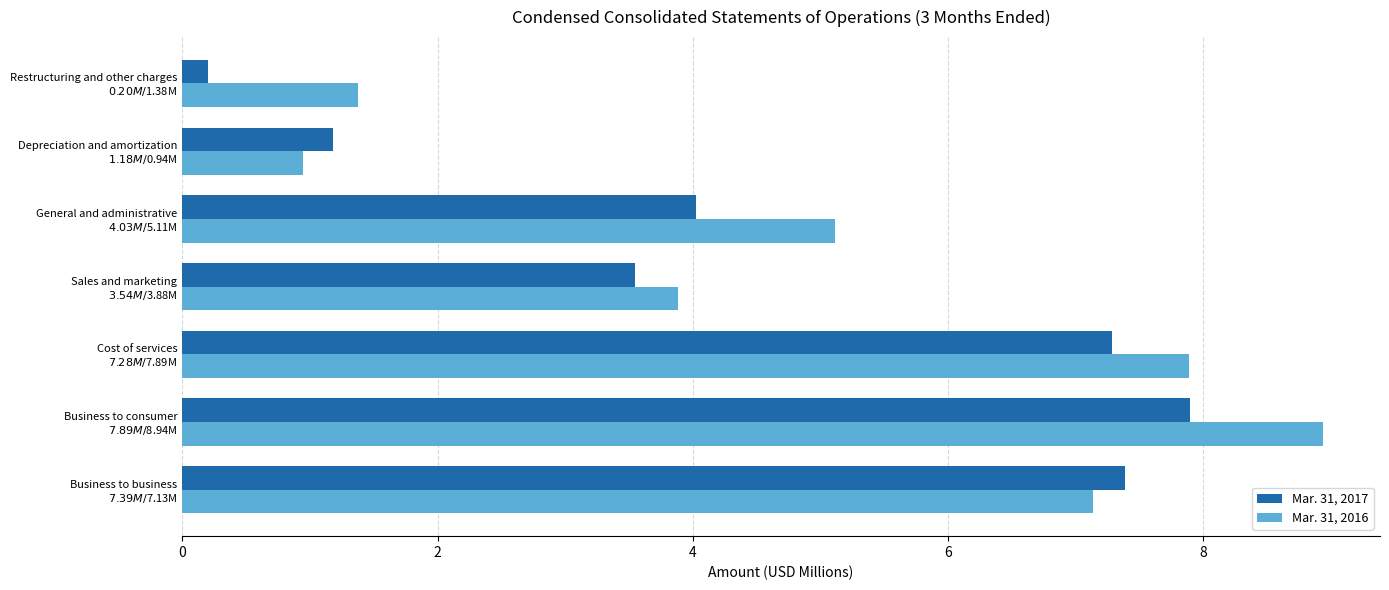

At how many categories does at least one series exceed 6?

3